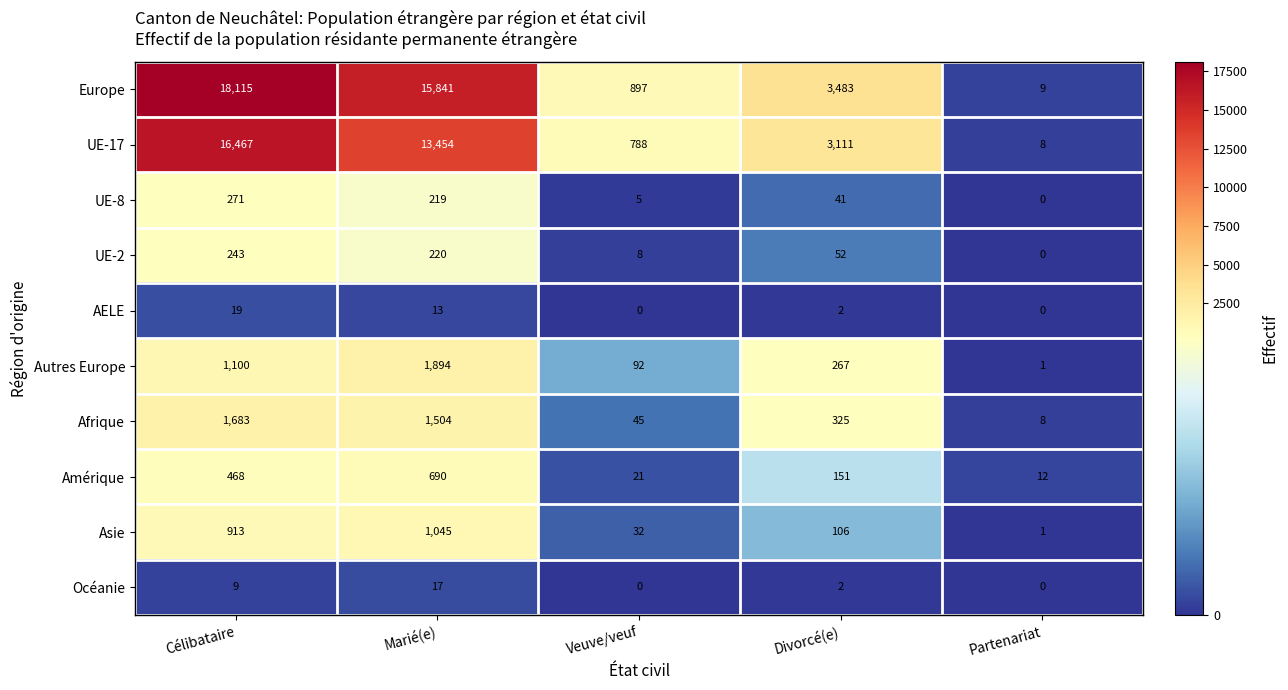

Rank the categories by UE-2 value from highest to lowest.

Célibataire, Marié(e), Divorcé(e), Veuve/veuf, Partenariat